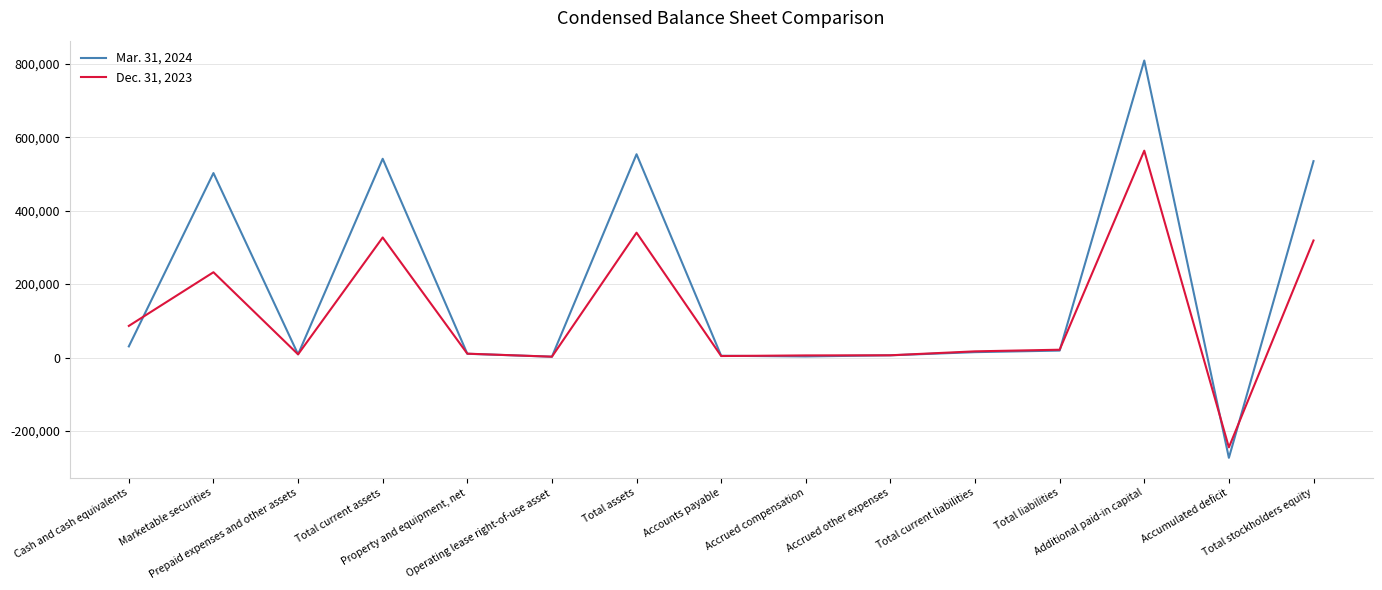

Which series has the widest spread of values?

Mar. 31, 2024